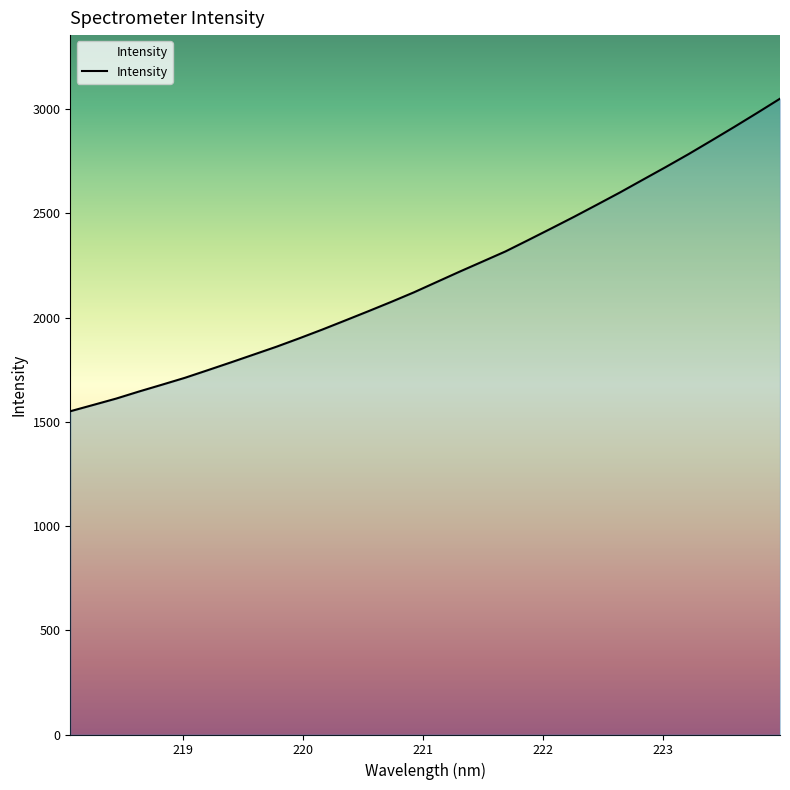

What is the smallest value displayed?

1550.4